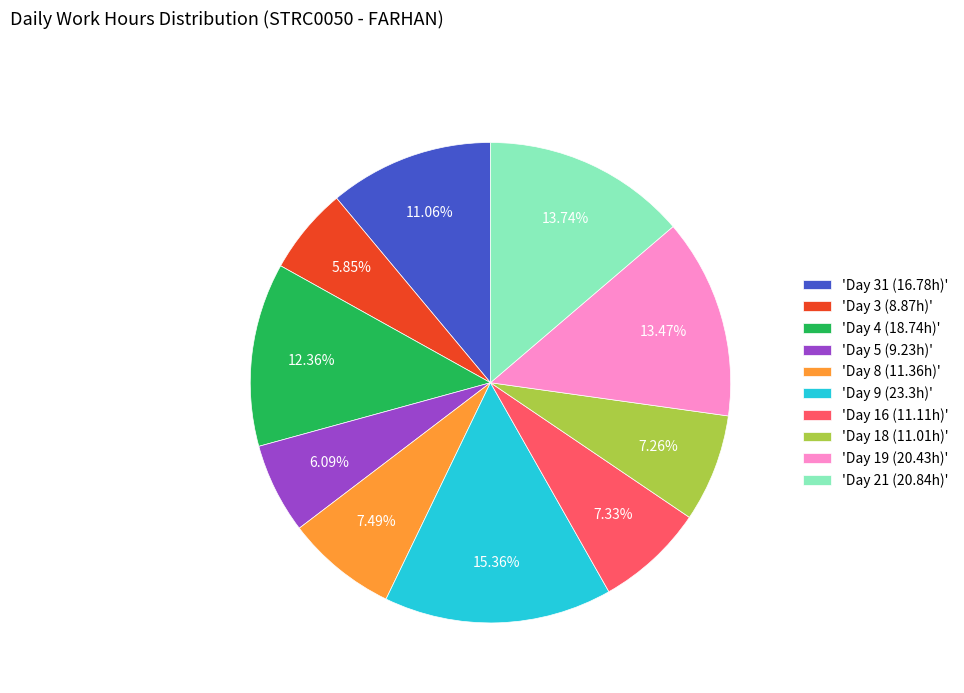

Is there any slice that represents more than half of the pie?

No